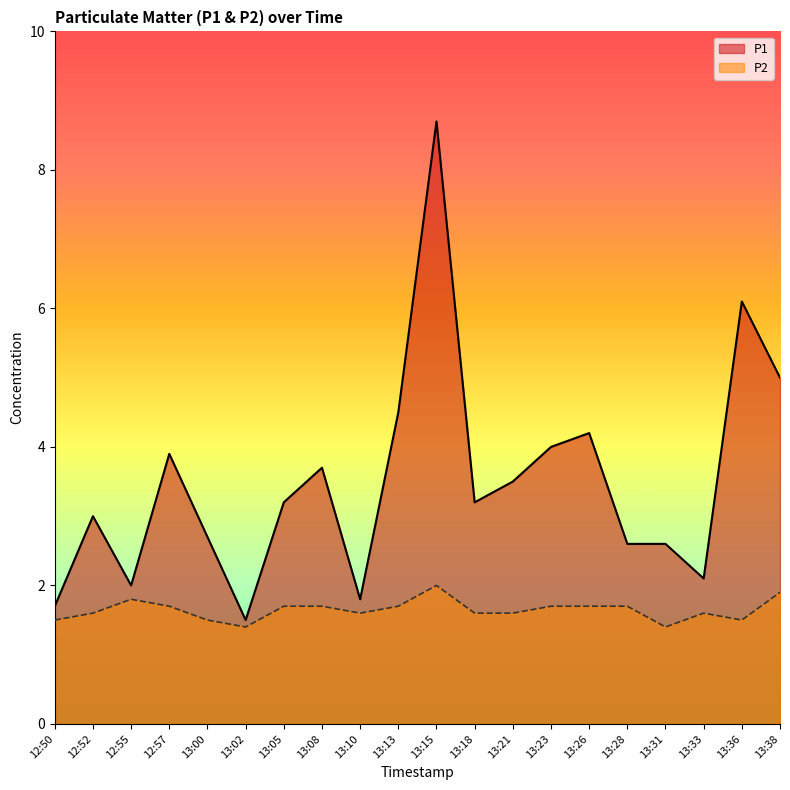

True or false: P2 has a value of 1.5 at 13:00.

True